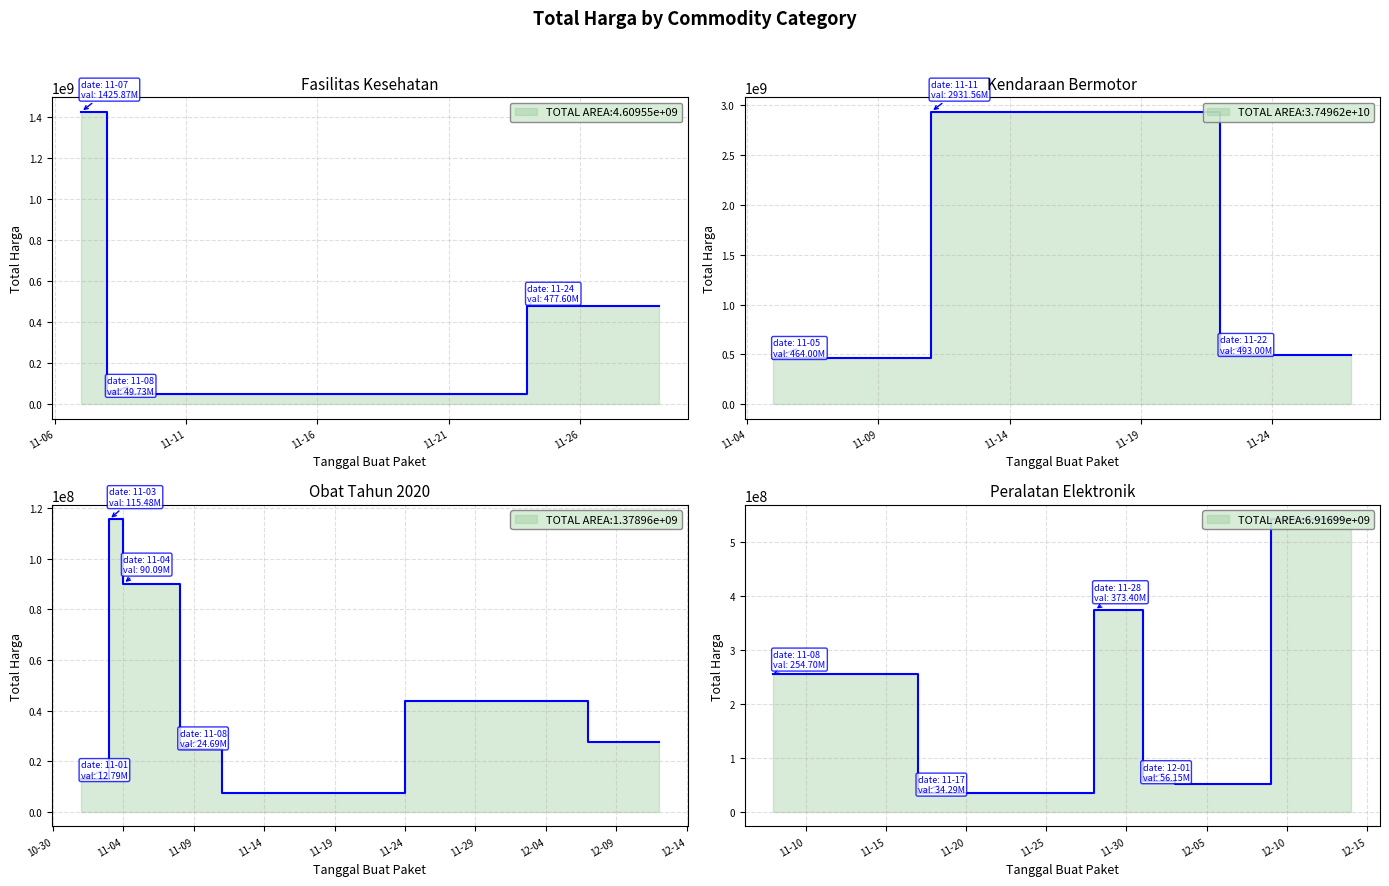

True or false: the data shows 65009 at 2021-11-03.

False